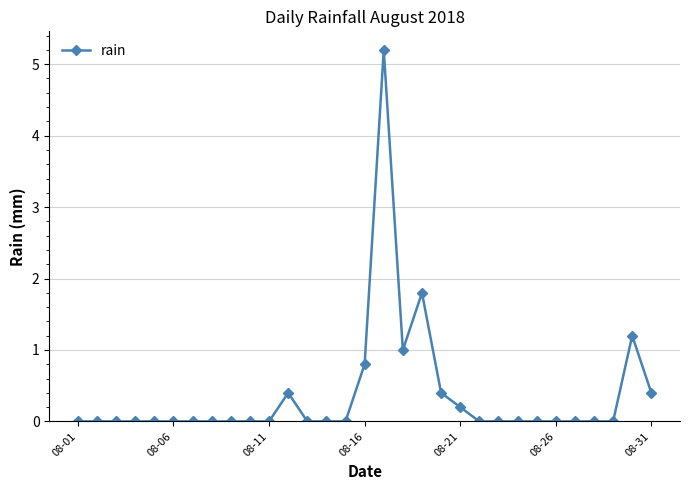

What is the average value?

0.4